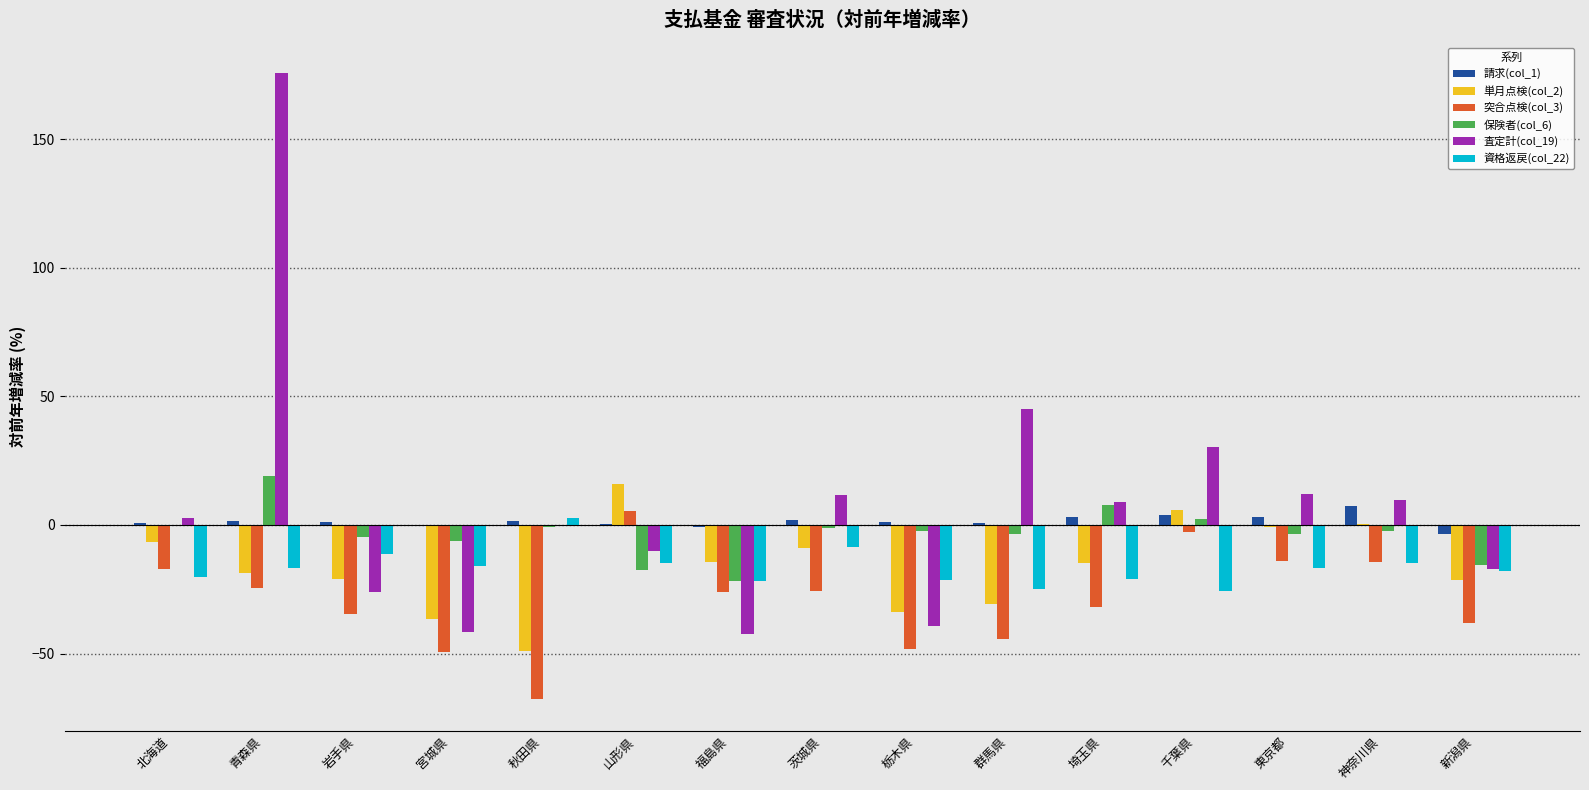

What is the maximum value for 査定計(col_19)?

175.5